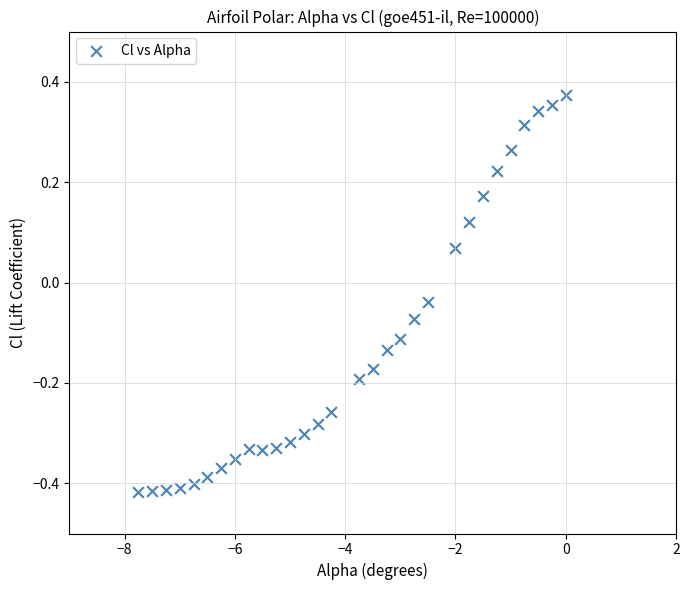

What is the range of X values (max minus min)?

7.8